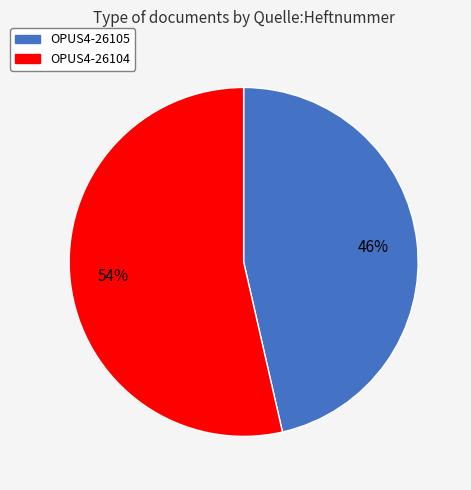

How many segments does this pie chart have?

2